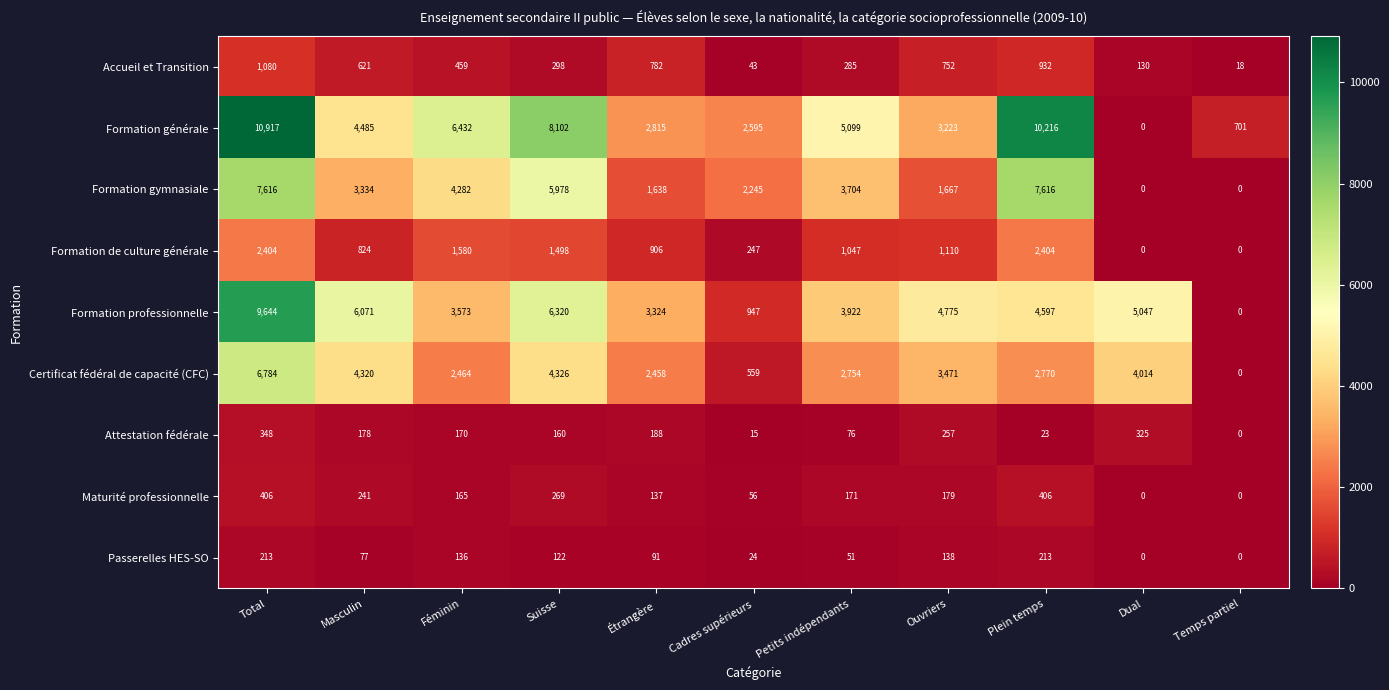

What is the difference between the maximum and minimum values in the Formation générale series?

10917